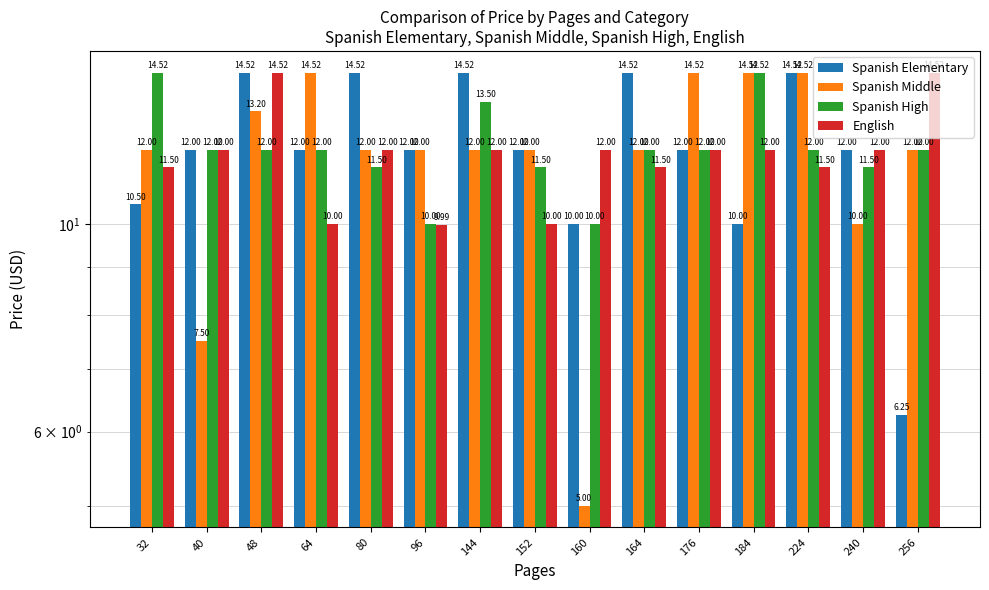

True or false: English has a value of 11.5 at 32.

True